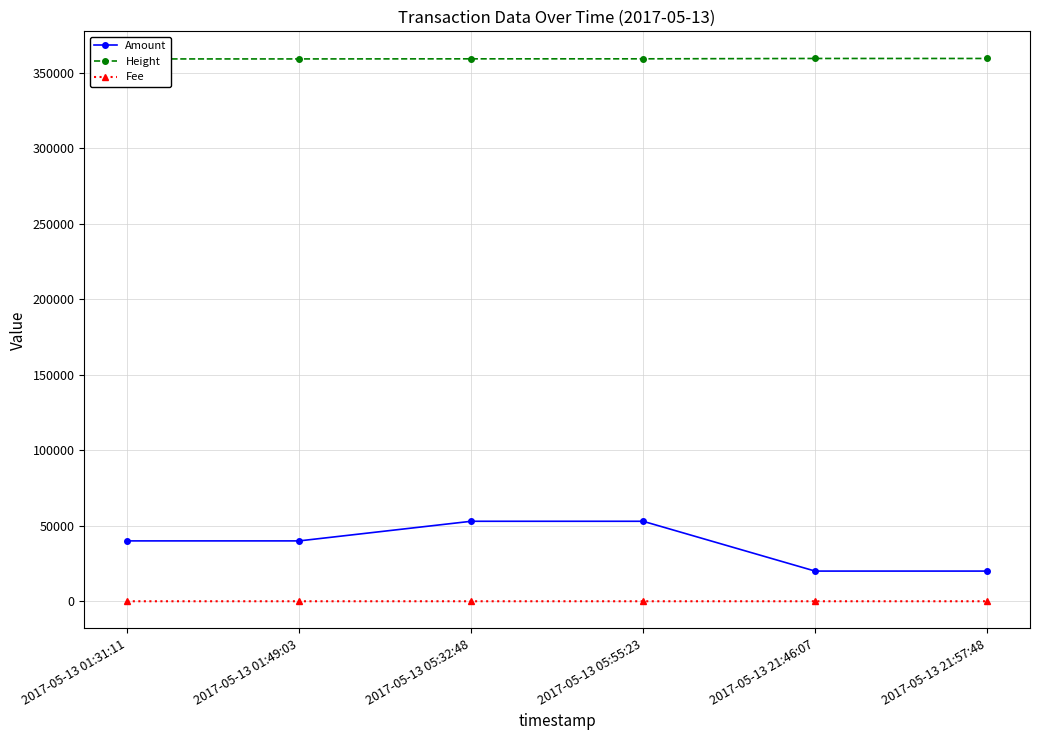

What is the difference between the highest and lowest values at 2017-05-13 21:57:48?

359650